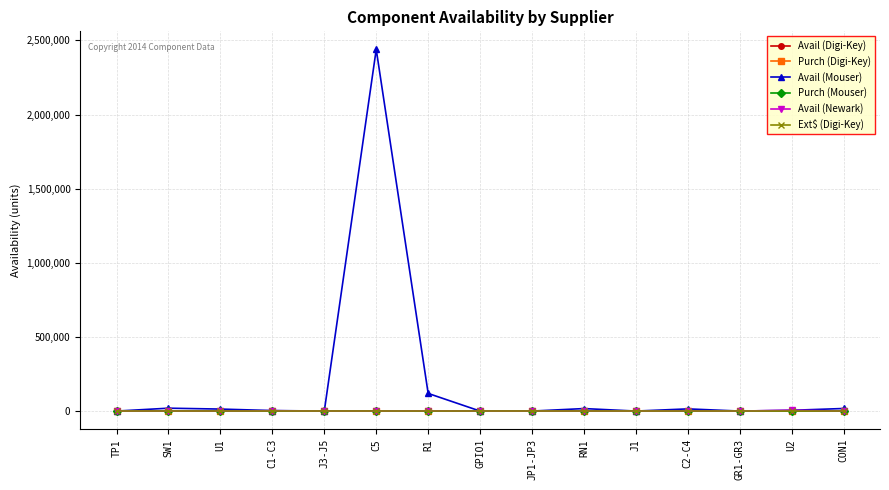

What is the difference between the maximum and minimum values in the Avail (Newark) series?

5627